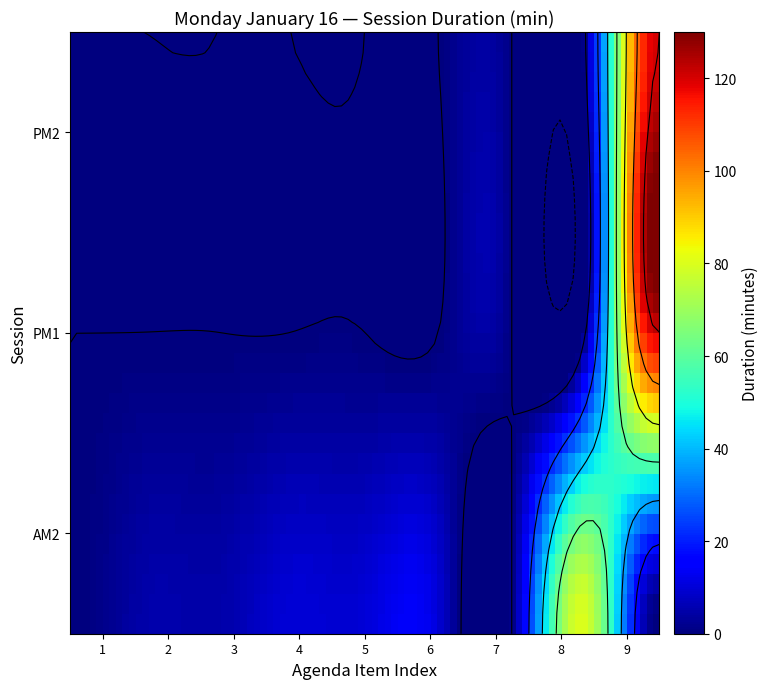

Which series has the largest total across all categories?

AM2